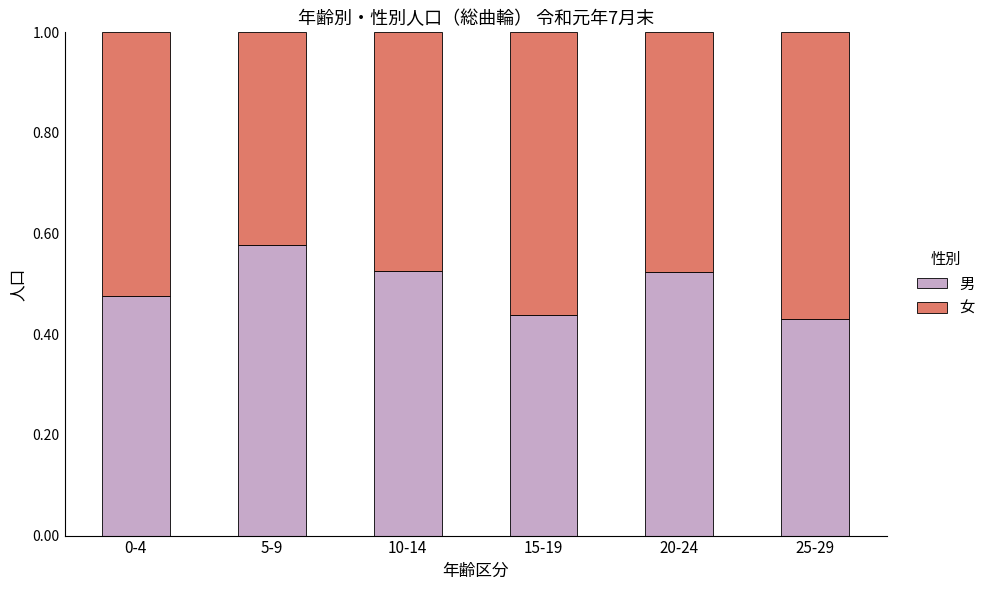

How many categories are shown in the chart?

6